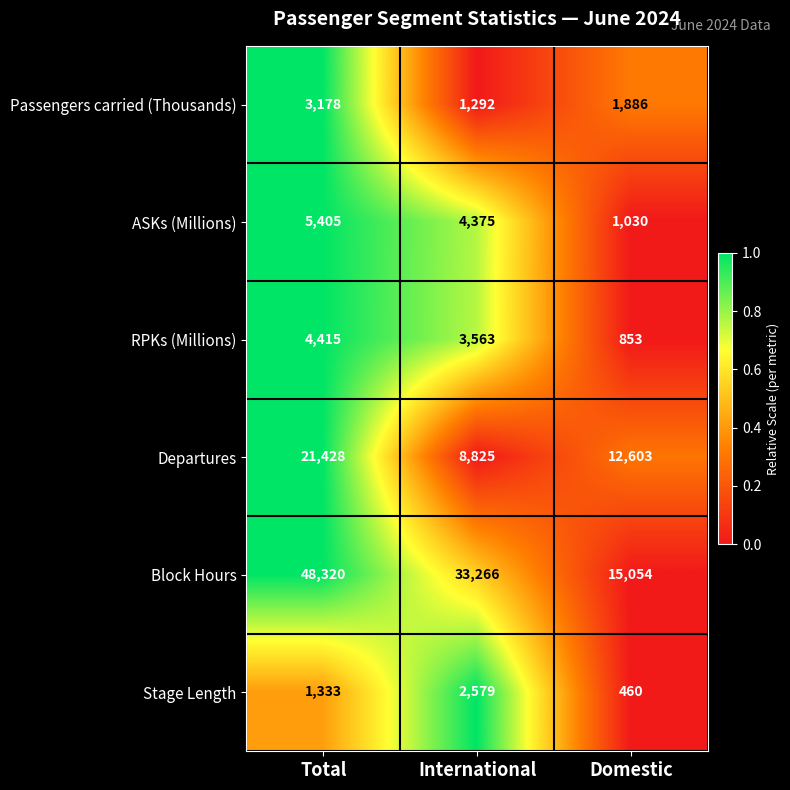

True or false: Passengers carried (Thousands) has a value of 2188 at International.

False